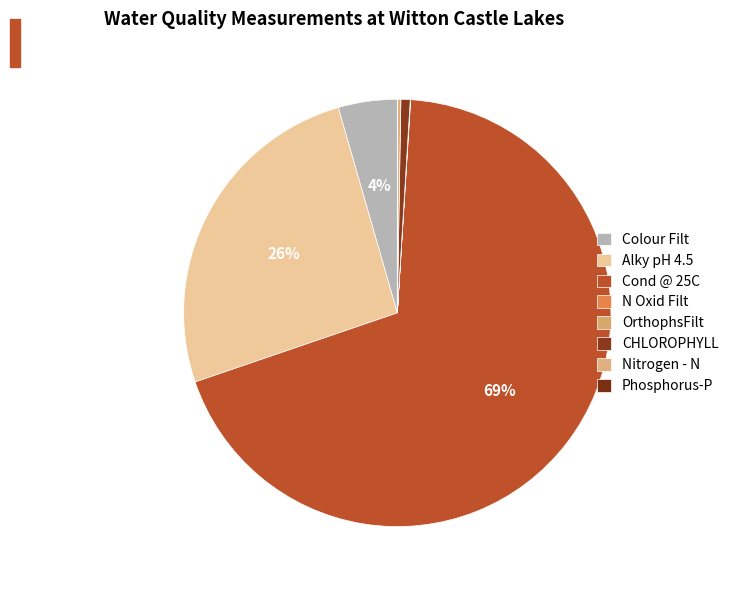

What is the largest slice in the pie chart?

Cond @ 25C